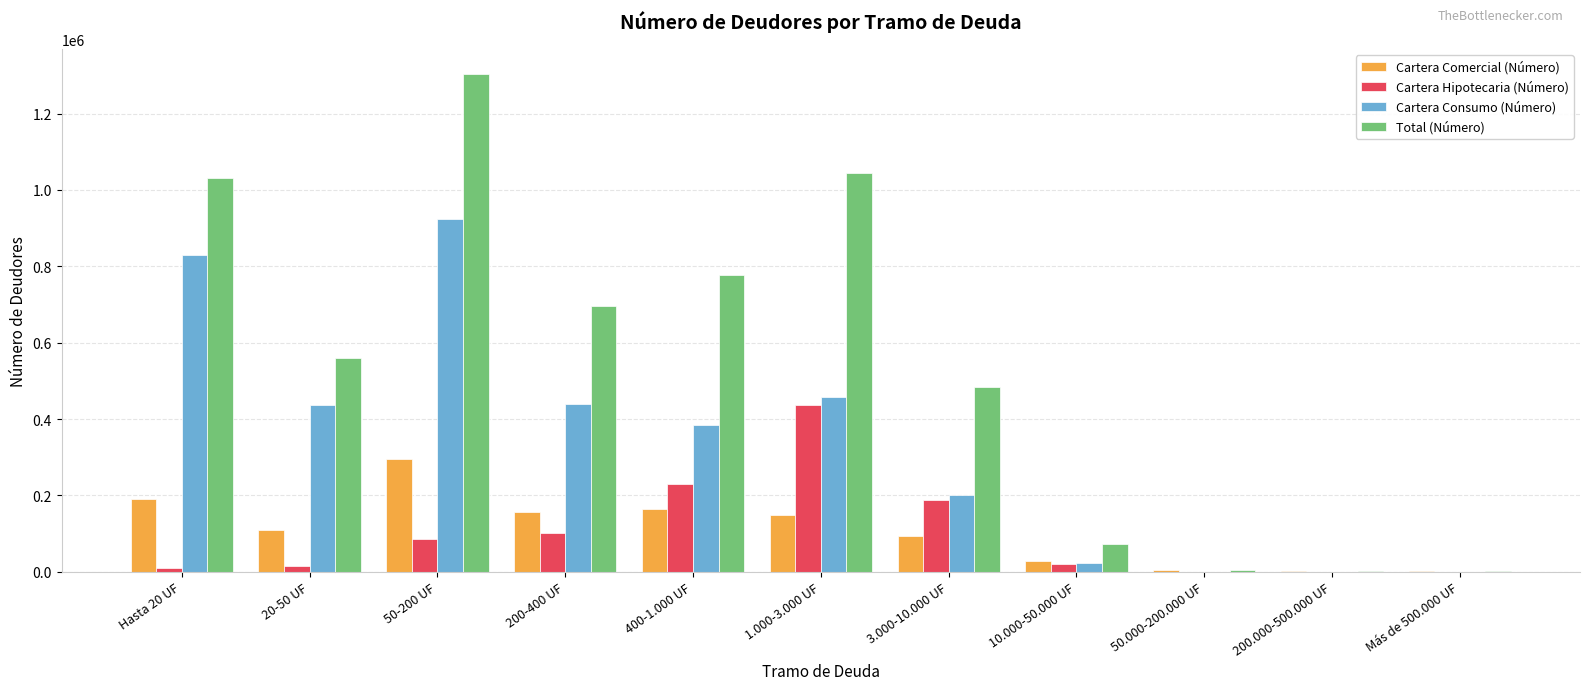

Which series has the largest total across all categories?

Total (Número)